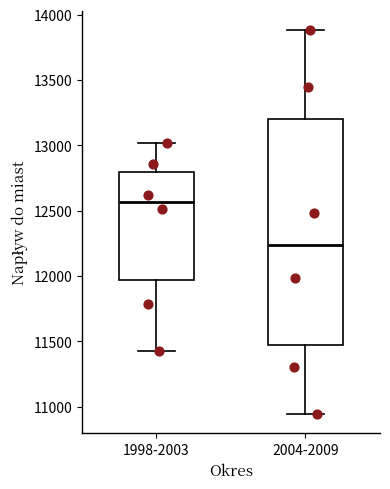

Reading left to right, read every box against the y-axis: the position of its median line, the range the box covers, and the ends of its whiskers. The values are not printed on the chart, so give them approximately, as read against the axis.

1998-2003: median 12550, box 11950 to 12800, whiskers 11450 to 13000
2004-2009: median 12250, box 11450 to 13200, whiskers 10950 to 13900